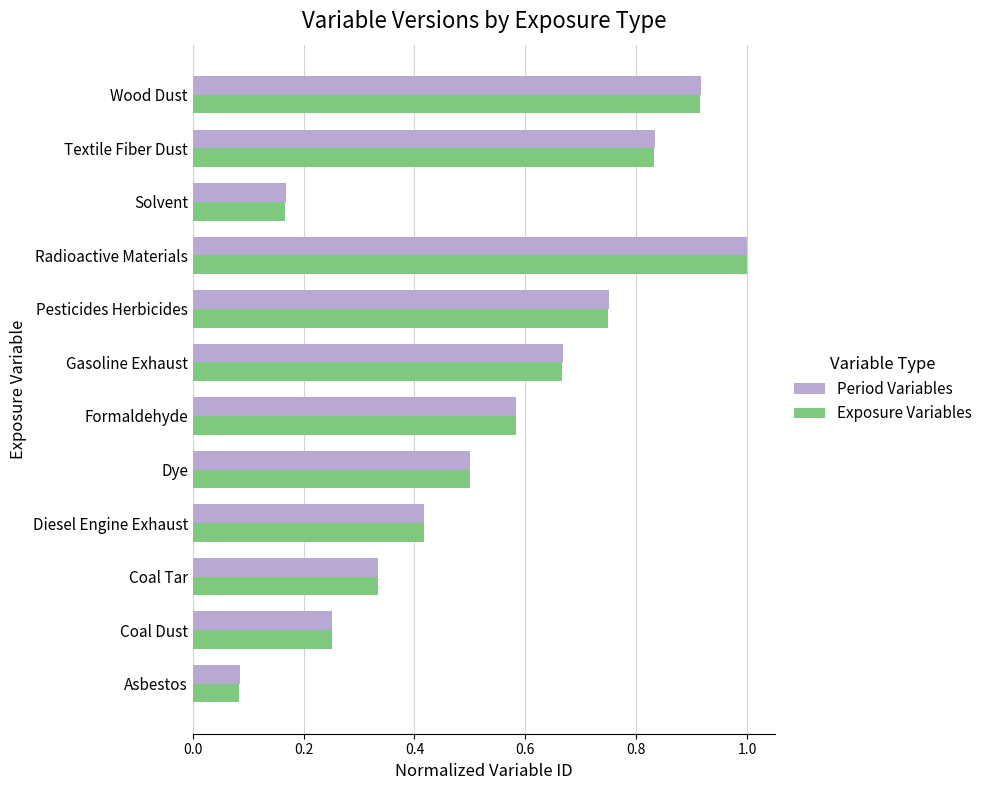

What are all the series names shown in the legend?

Period Variables, Exposure Variables